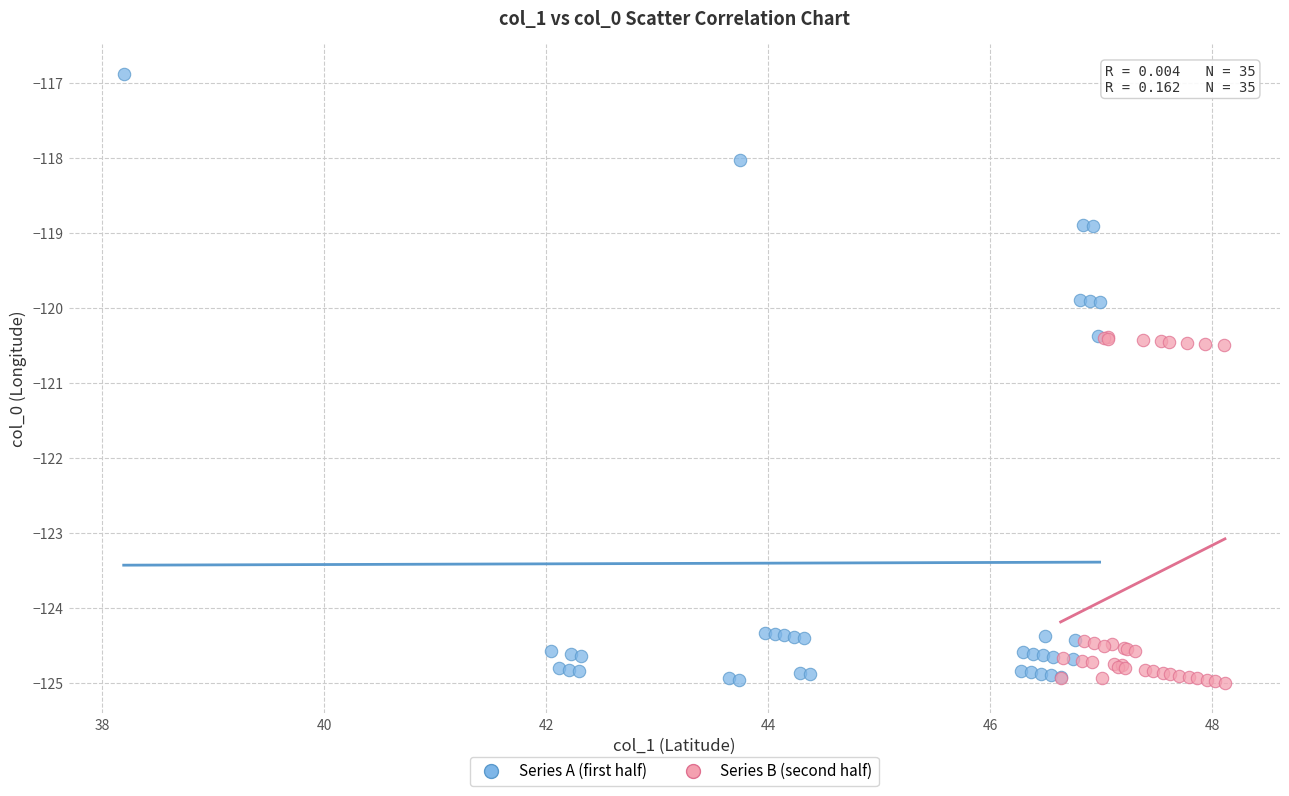

Which series has the widest spread of Y values?

Series A (first half)